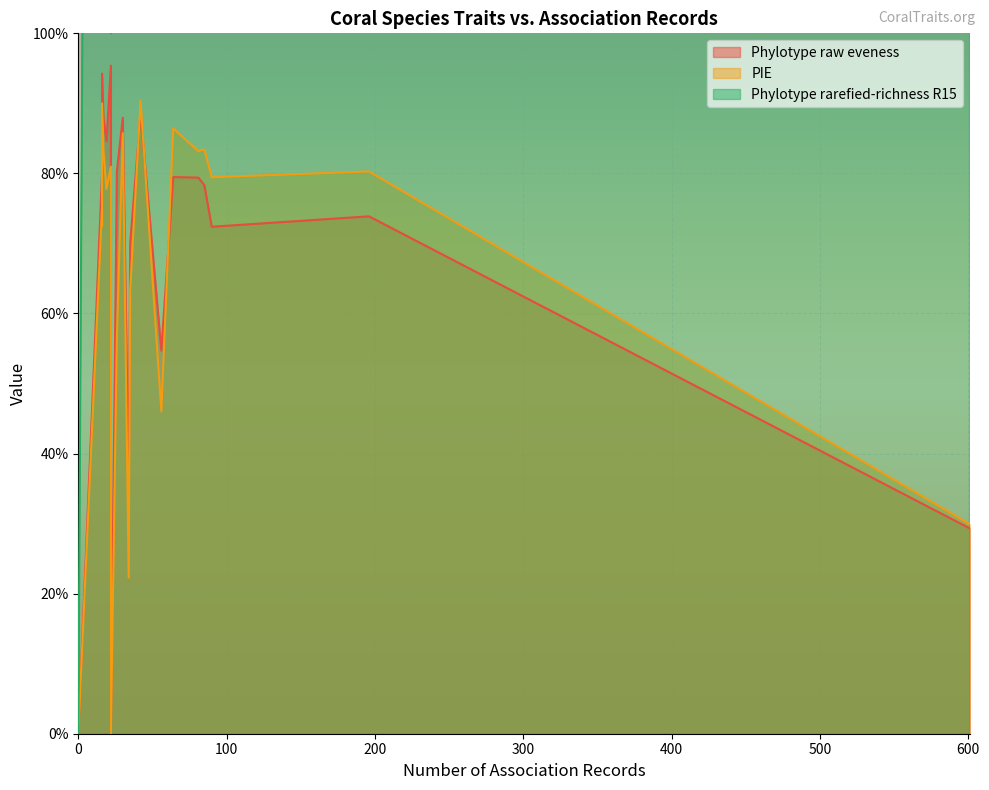

Which series has the largest total across all categories?

Phylotype rarefied-richness R15